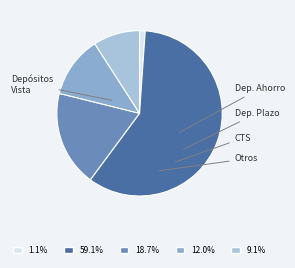

Is there a majority slice in this chart?

Yes